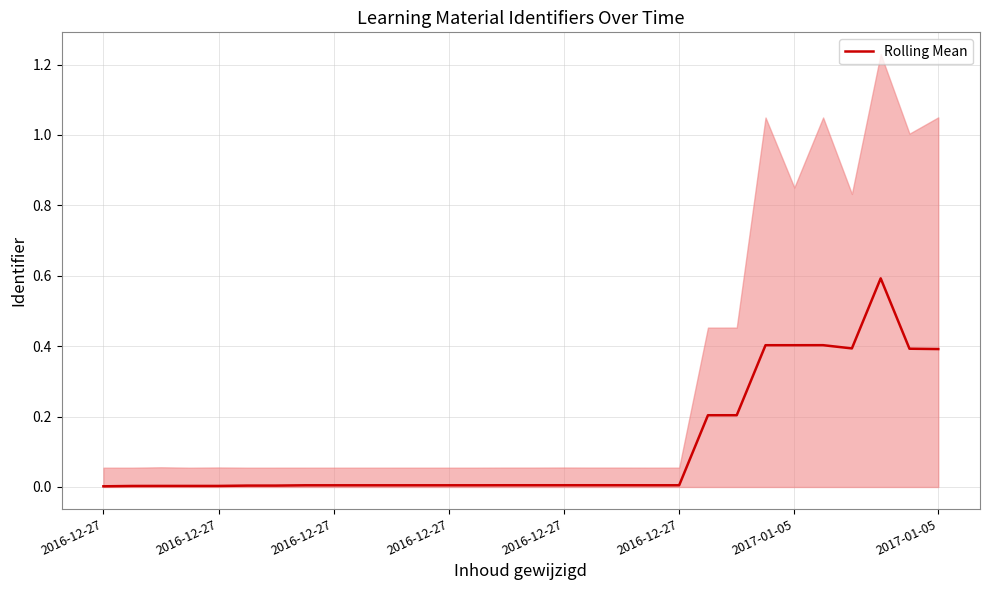

Rank the categories by value from lowest to highest.

2016-12-27, 2016-12-27, 2016-12-27, 2016-12-27, 2016-12-27, 2016-12-27, 2017-01-05, 2017-01-05, 8, 9, 10, 11, 12, 13, 20, 19, 14, 15, 16, 17, 18, 22, 21, 29, 28, 26, 24, 23, 25, 27